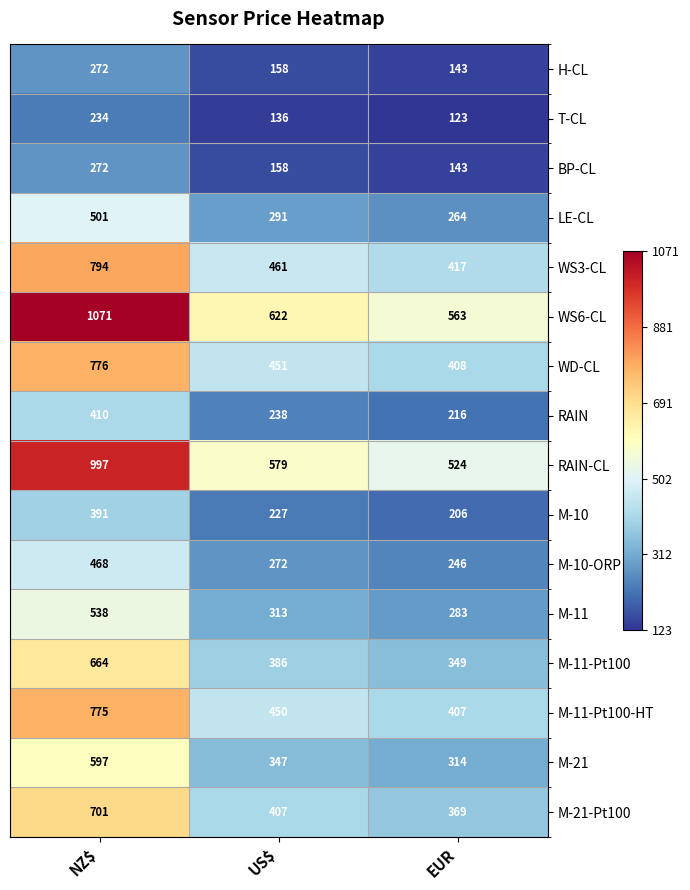

What is the total value across all series at EUR?

4975